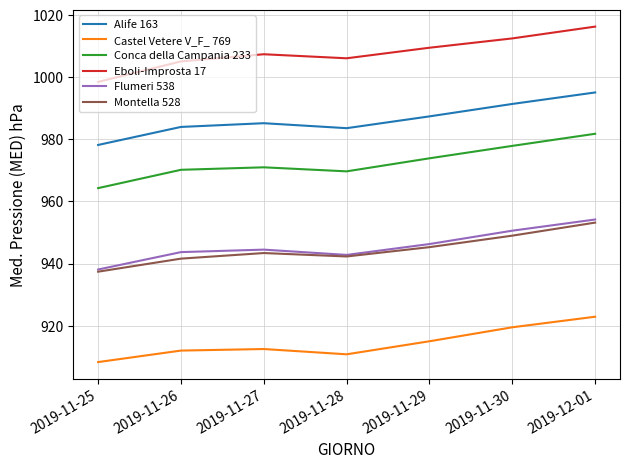

What is the sum of all Eboli-Improsta 17 values?

7055.4